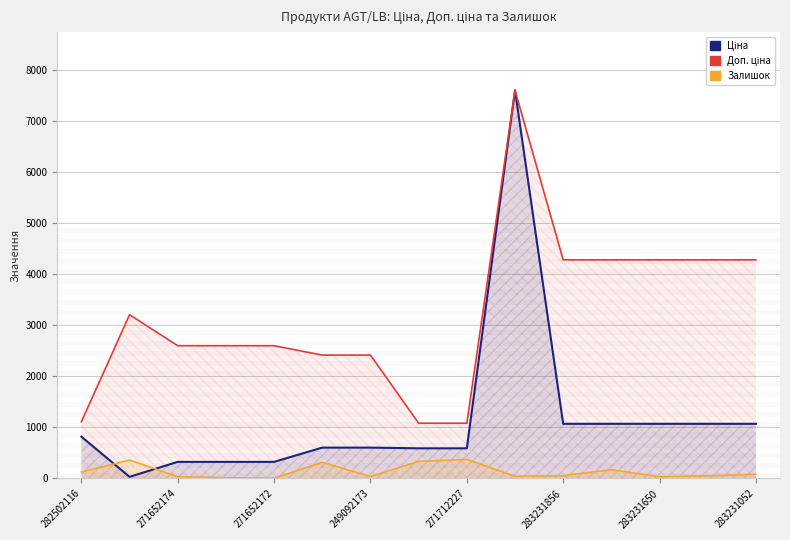

What is the average value of the Ціна series?

1143.8